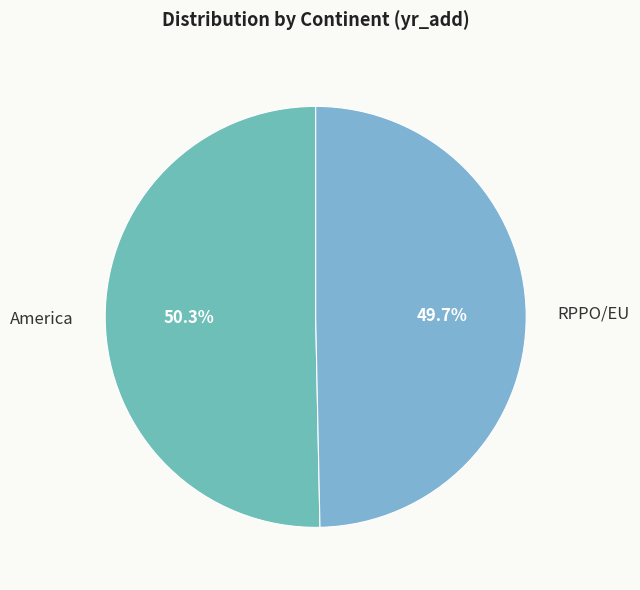

To the nearest percent, what is the average slice percentage?

50%